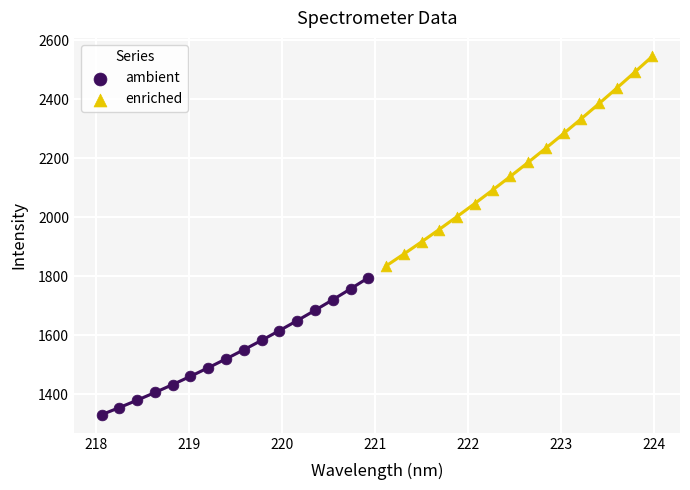

Which series contains the lowest Y value?

ambient